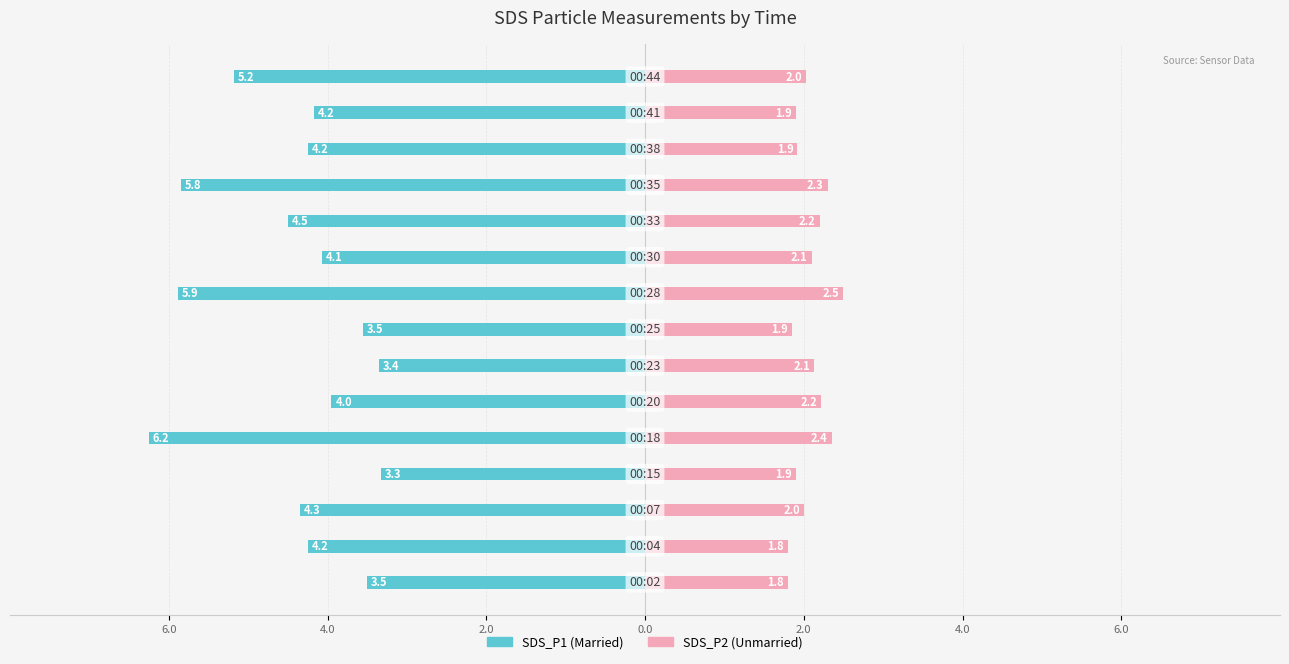

The SDS_P2 (Unmarried) series shows 2.5 at 8. True or false?

True